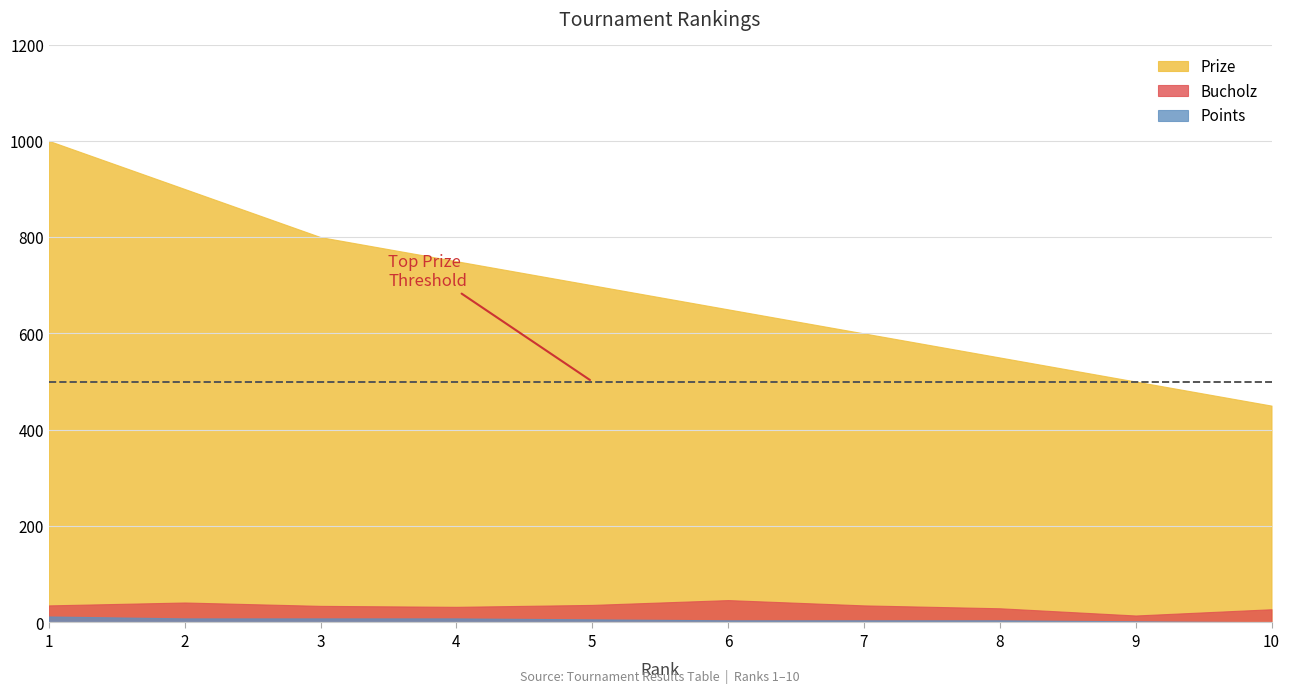

True or false: Points and Prize intersect in this chart.

False